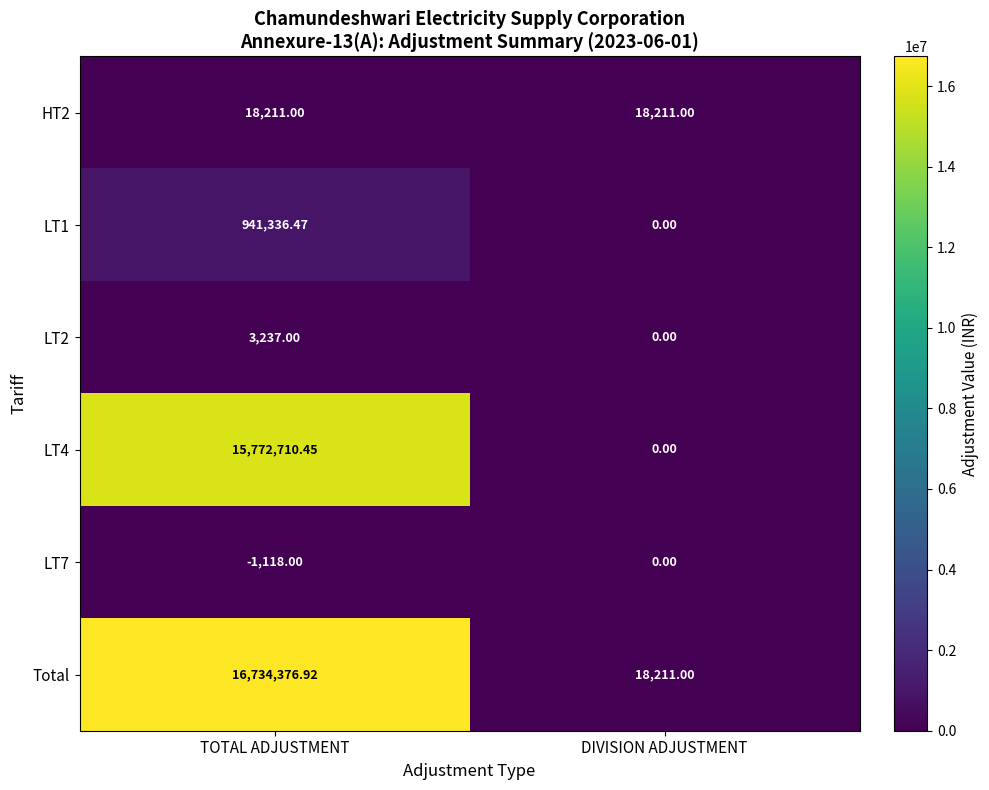

What is the smallest value displayed?

-1118.0